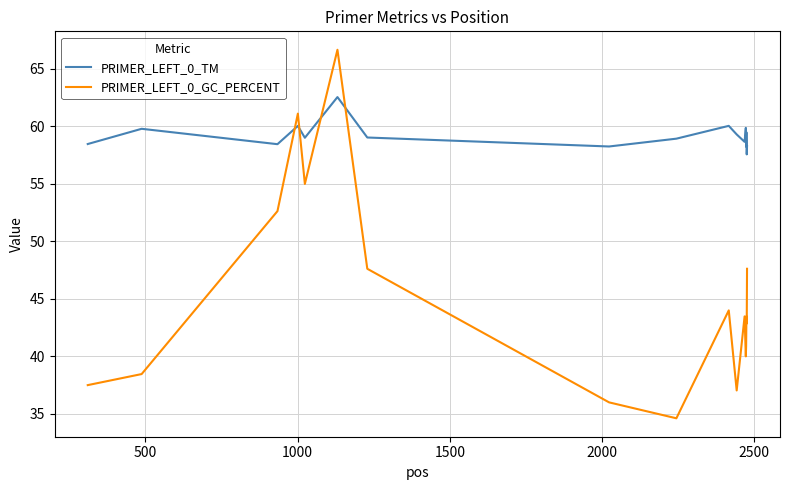

Rank the series by their average value, from highest to lowest.

PRIMER_LEFT_0_TM, PRIMER_LEFT_0_GC_PERCENT